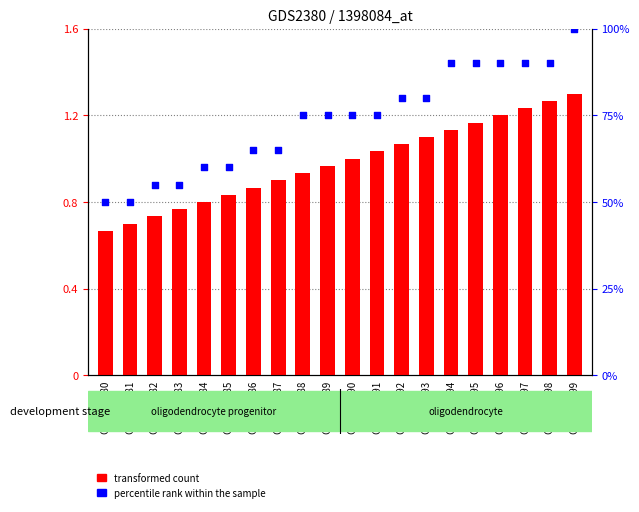

At which category is the sum across all series the highest?

GSM138299